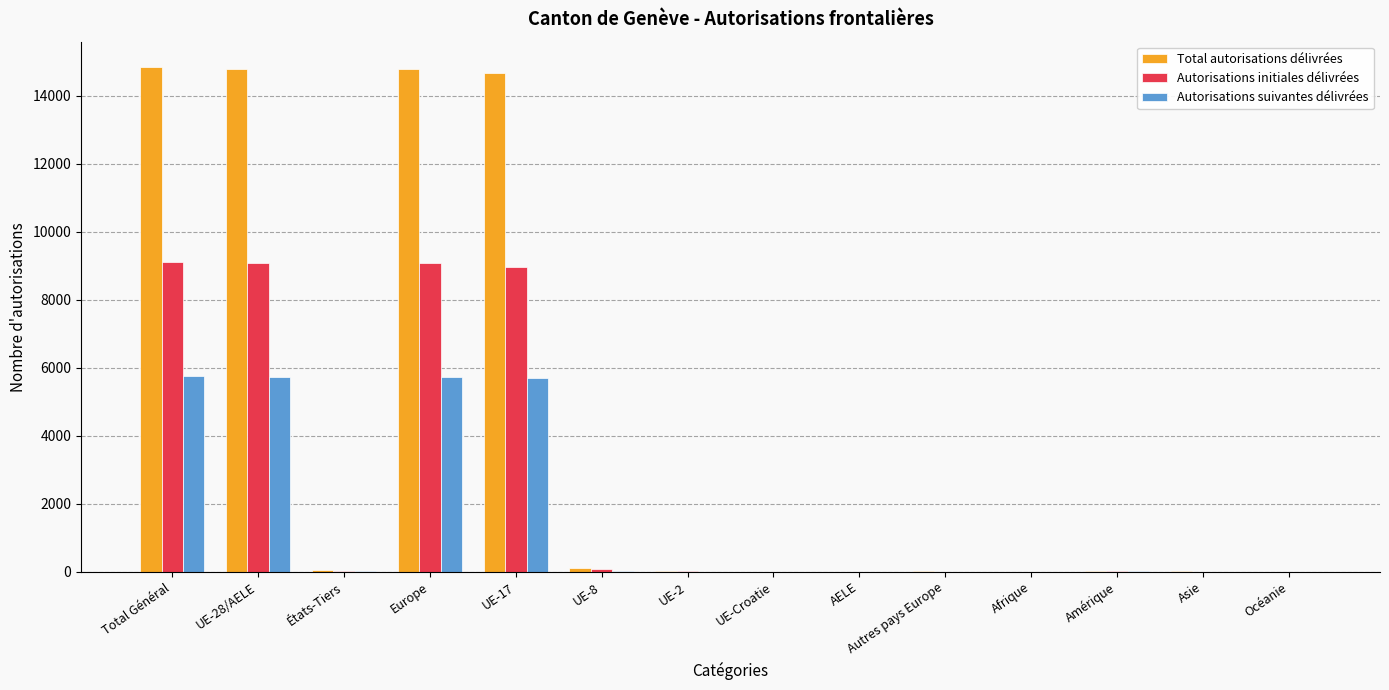

What value does the Autorisations suivantes délivrées series have at Amérique, to the nearest 10?

10